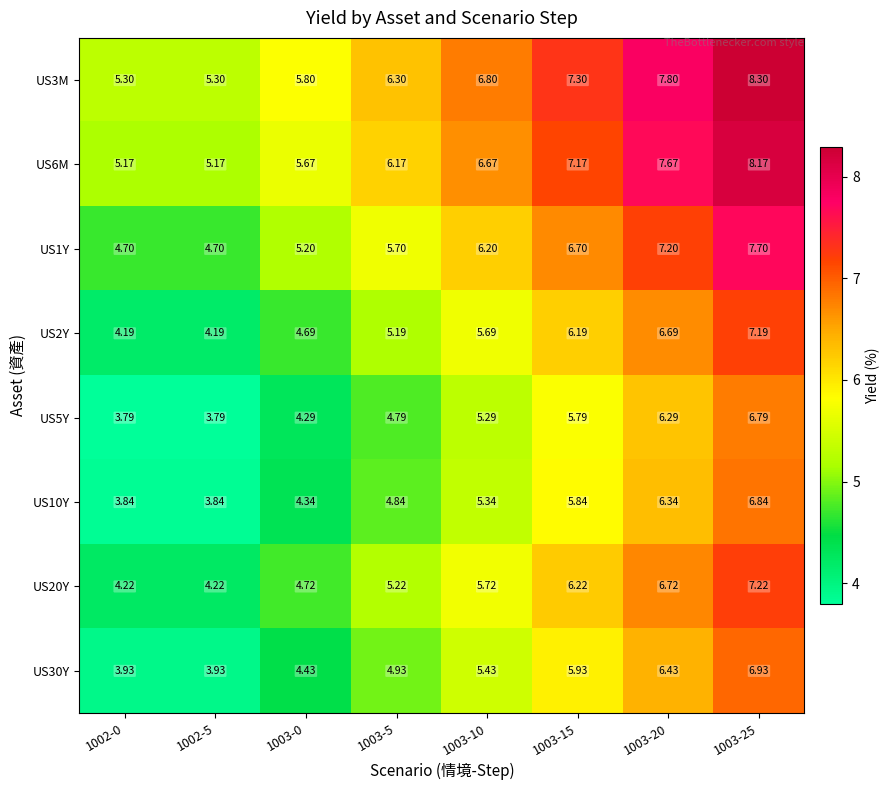

List the series in order of their peak value, lowest first.

US5Y, US10Y, US30Y, US2Y, US20Y, US1Y, US6M, US3M